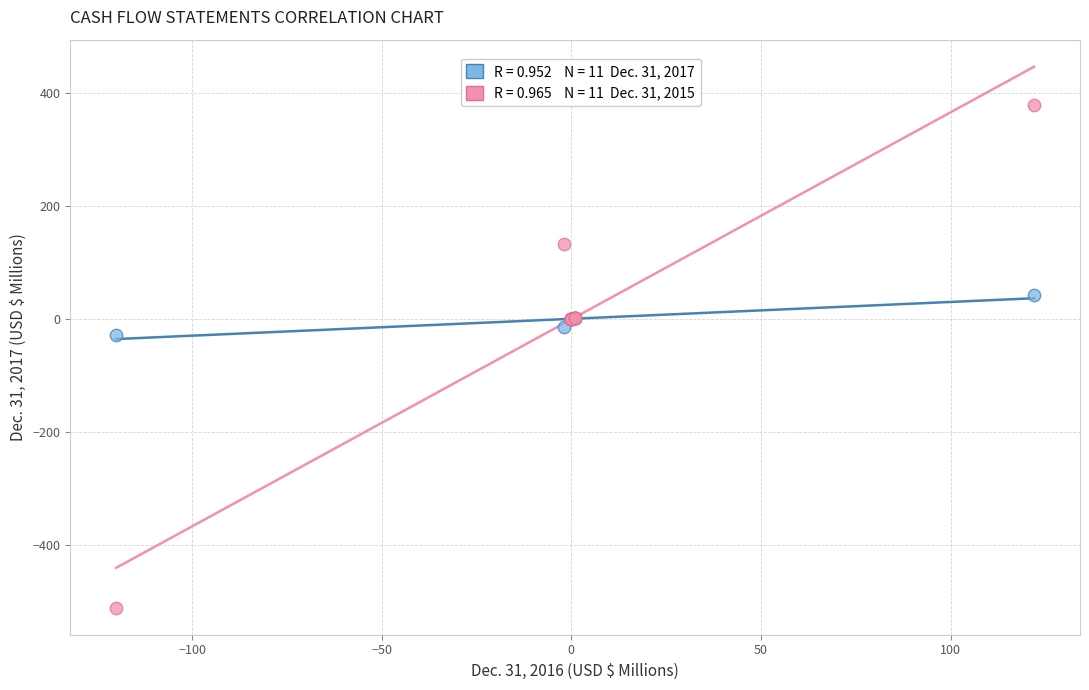

Across all series, what Y value is closest to -66?

-29